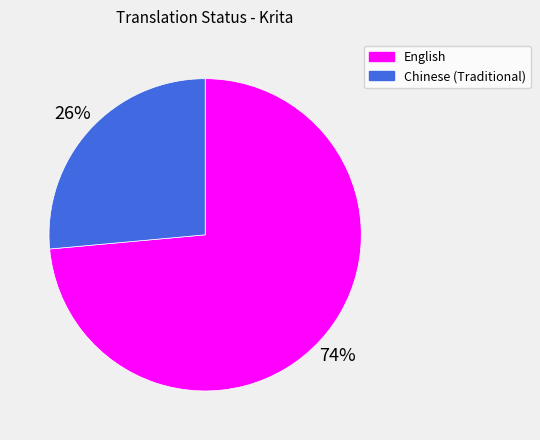

To the nearest percent, what portion does Chinese (Traditional) represent?

26%